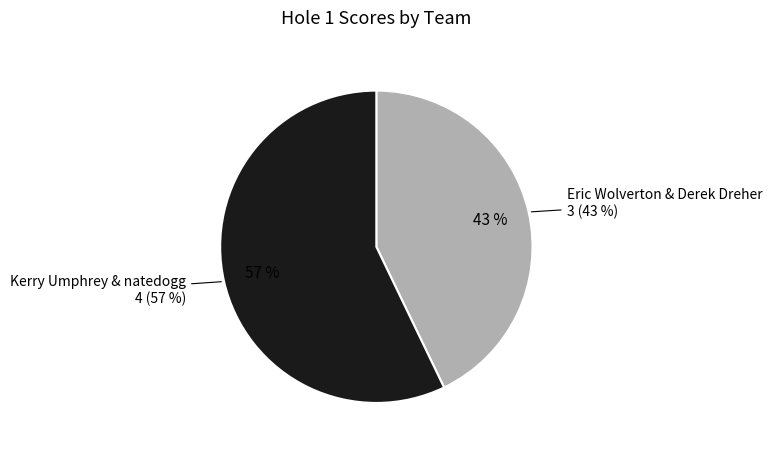

Rank the categories by value from highest to lowest.

Kerry Umphrey & natedogg, Eric Wolverton & Derek Dreher